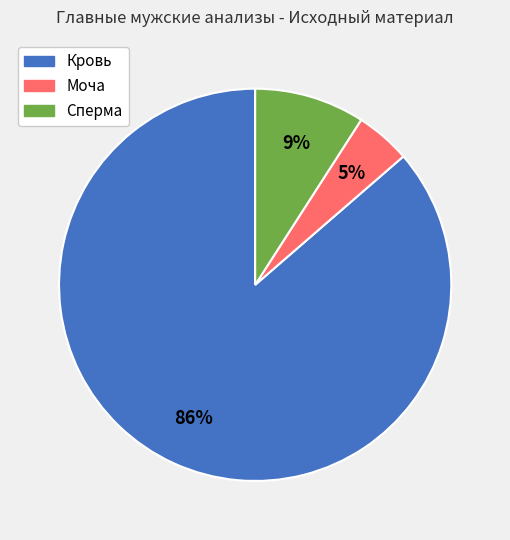

Which slice represents more than half of the pie?

Кровь